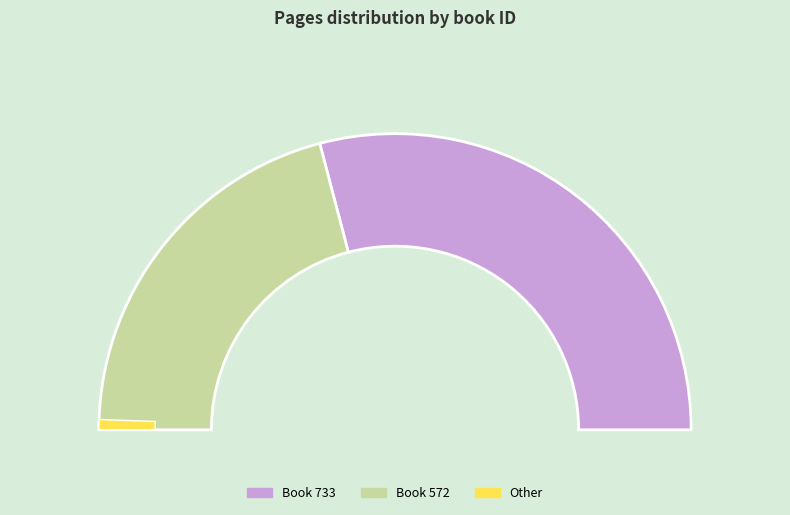

How many segments does this pie chart have?

2